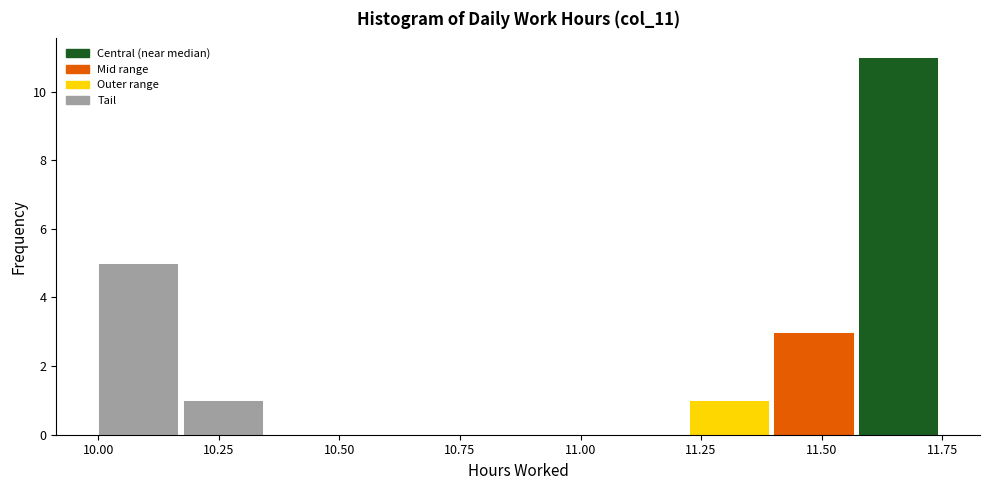

Around what value on the x-axis is the tallest bar? Give the approximate position of its centre, as read against the axis.

11.65